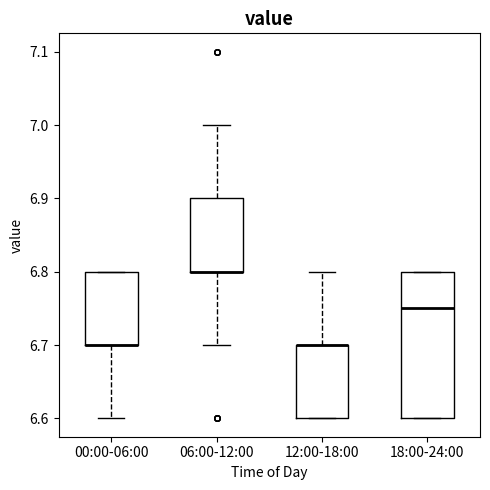

Reading left to right, transcribe this box plot: for each box, give where its median line is, the range the box spans, and where its two whiskers end, as read against the y-axis. The values are not printed on the chart, so give them approximately, as read against the axis.

00:00-06:00: median 6.70 (drawn on the box's lower edge), box 6.70 to 6.80, whiskers 6.60 to 6.80
06:00-12:00: median 6.80 (drawn on the box's lower edge), box 6.80 to 6.90, whiskers 6.70 to 7.00
12:00-18:00: median 6.70 (drawn on the box's upper edge), box 6.60 to 6.70, whiskers 6.60 to 6.80
18:00-24:00: median 6.75, box 6.60 to 6.80, whiskers 6.60 to 6.80